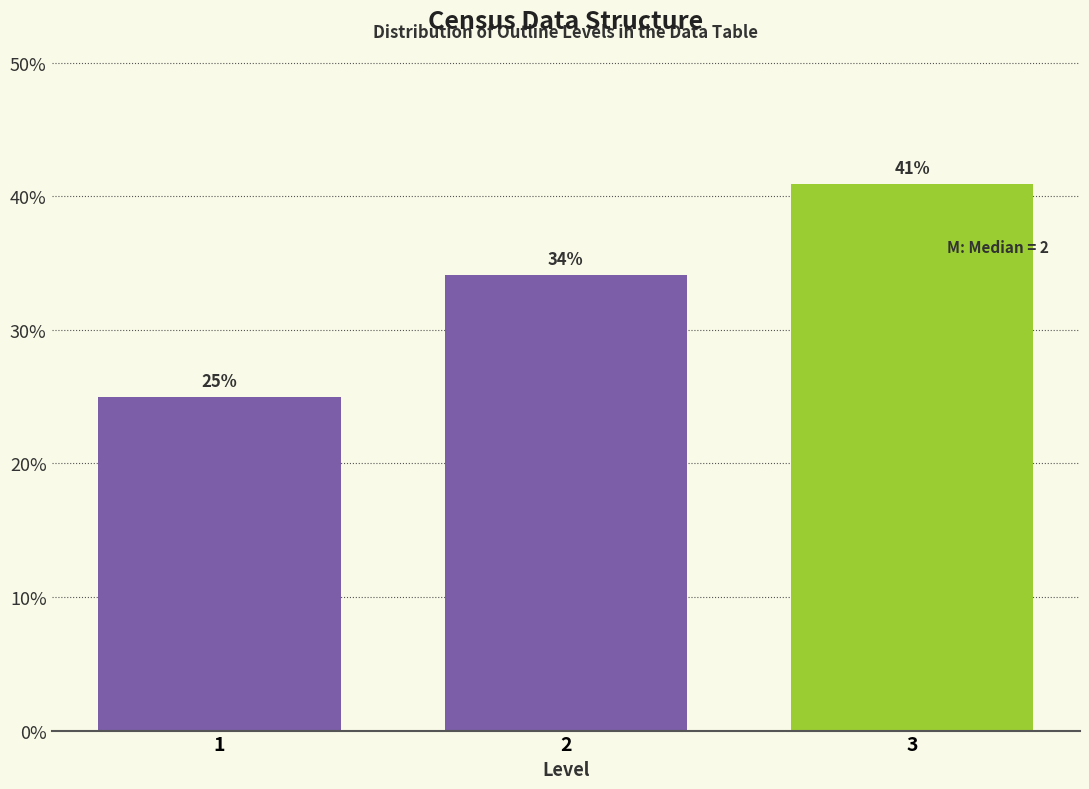

Which has a higher value, 3 or 2?

3